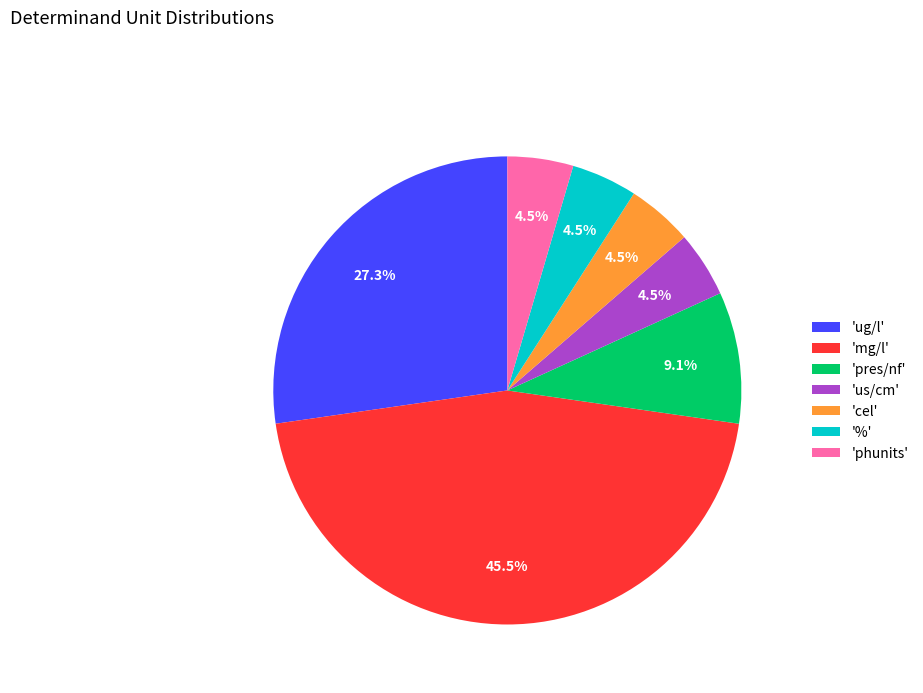

Is there a majority slice in this chart?

No